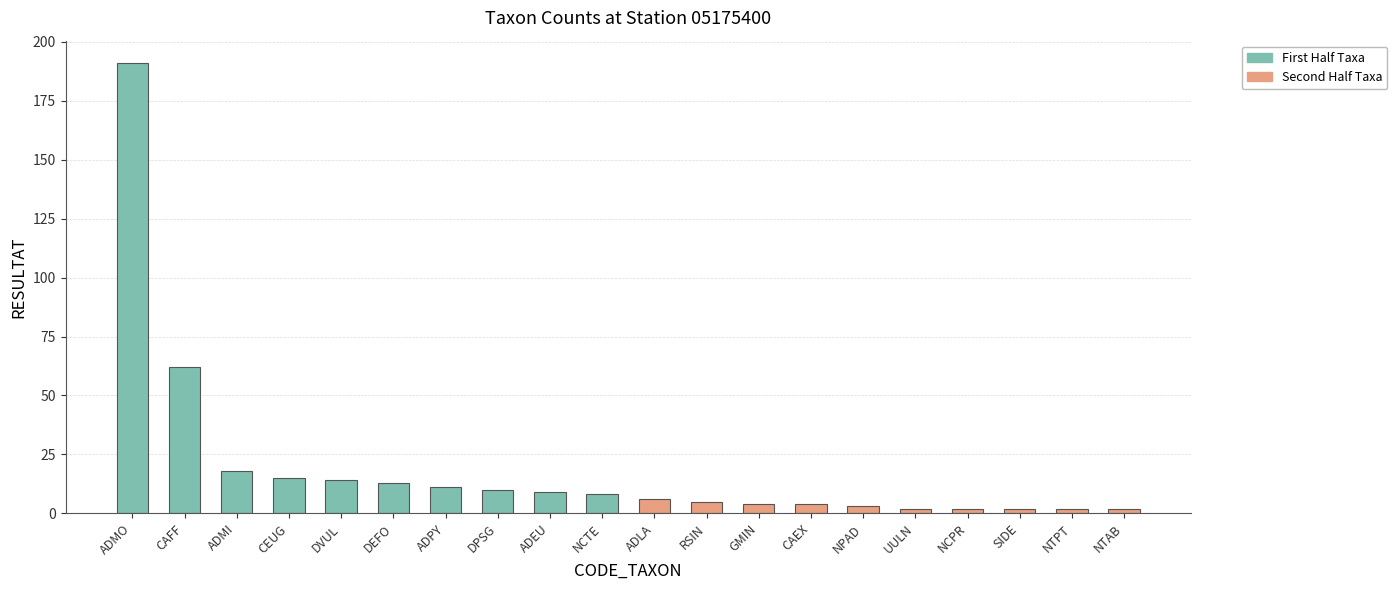

The First Half Taxa series shows 15 at DPSG. True or false?

False